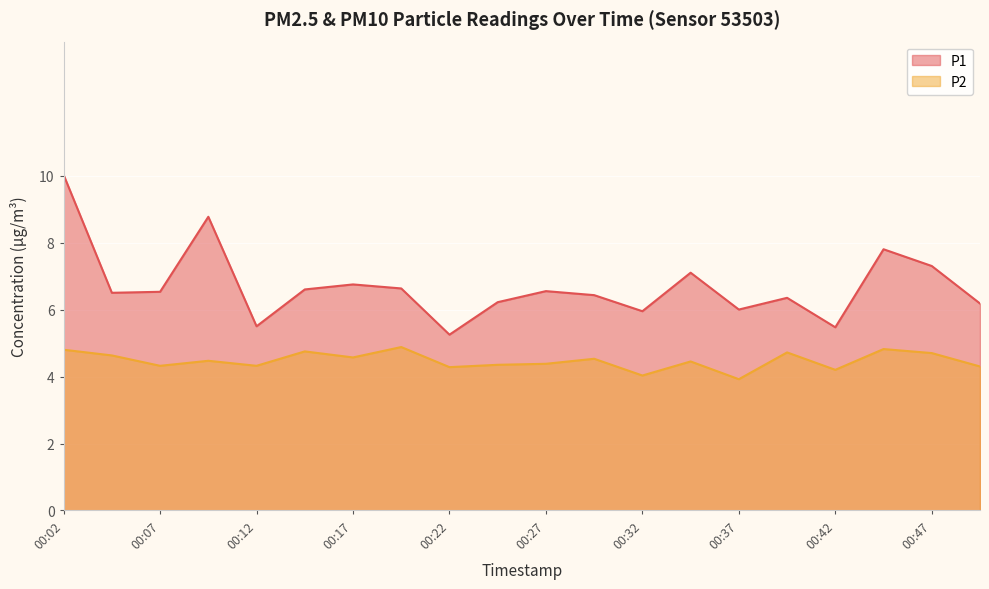

Which series has the largest total across all categories?

P1